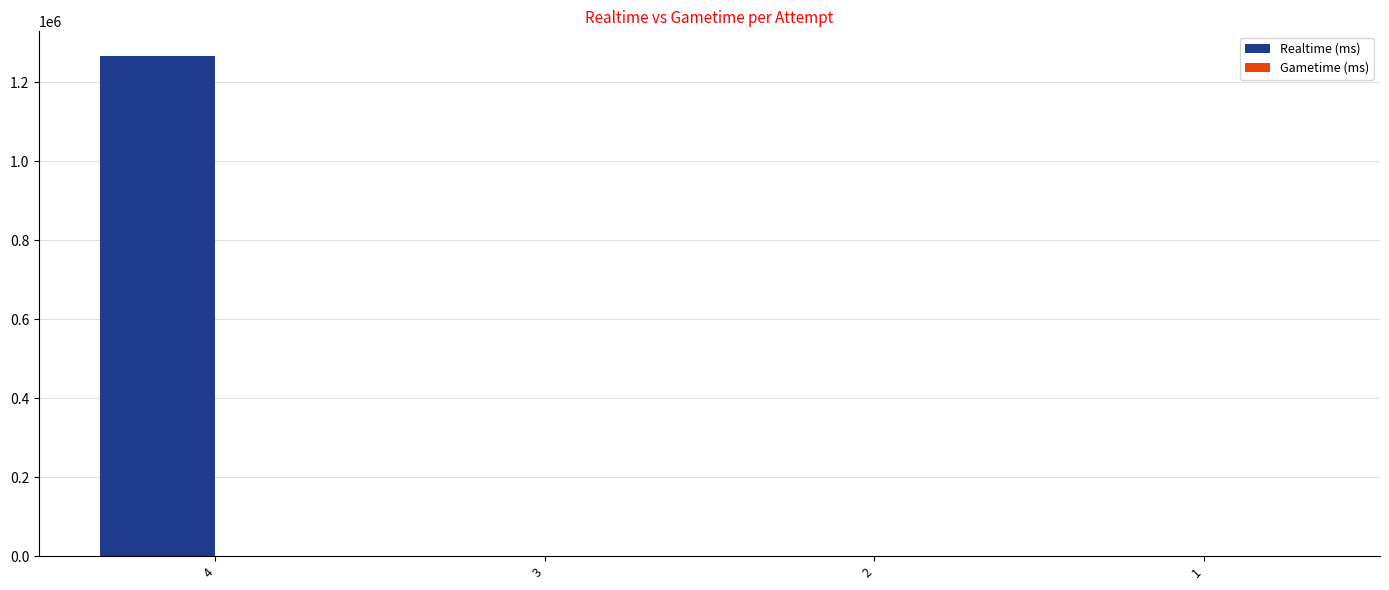

Is it true that the value at 1 is -830185?

False